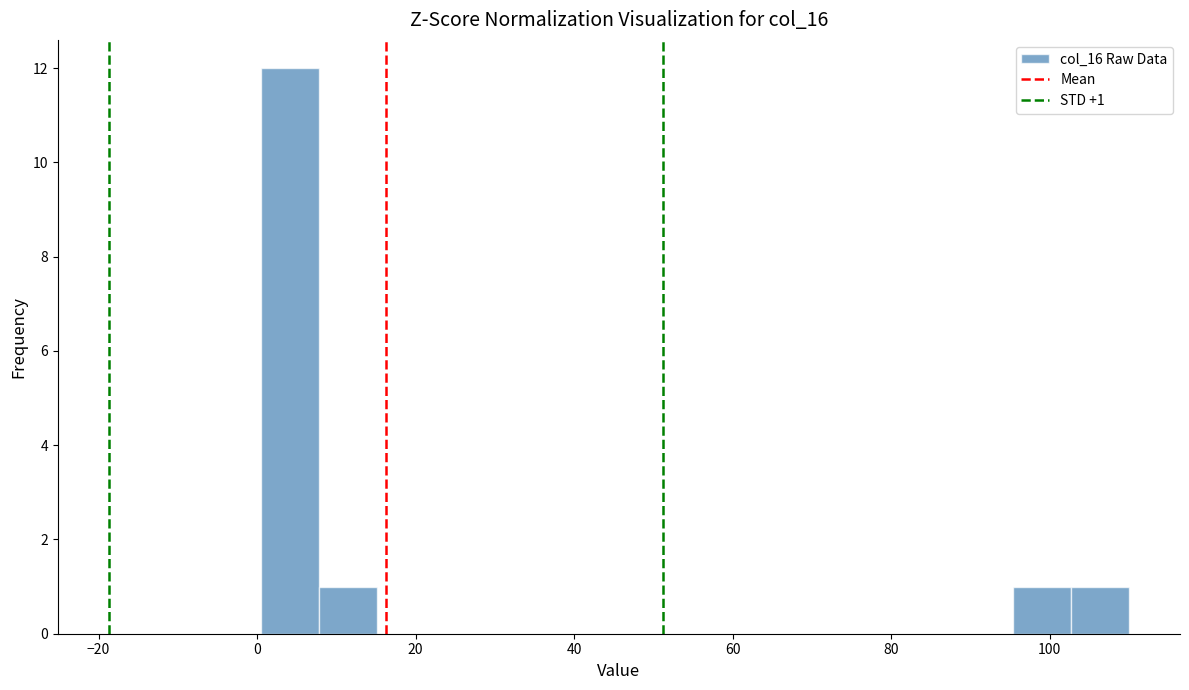

Read against the x-axis, roughly where is the centre of the tallest bar?

4